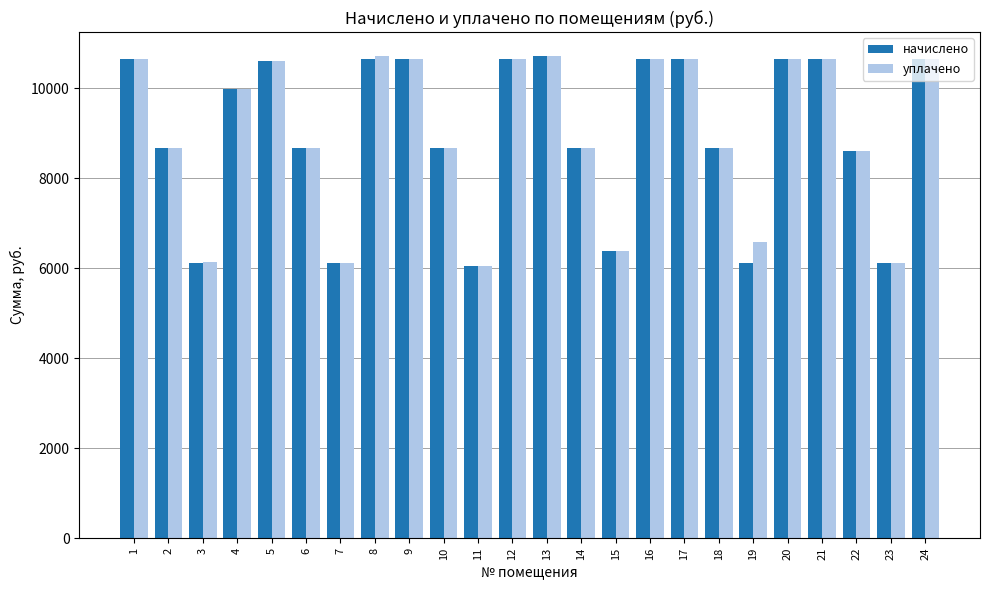

What is the difference between the уплачено values at 13 and 23?

4603.7